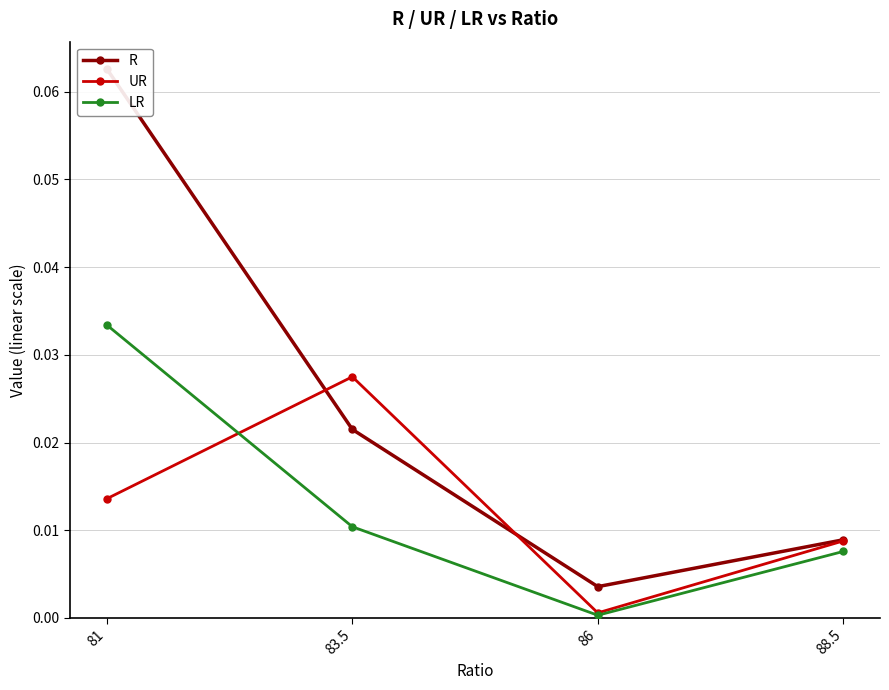

Between 83.5 and 81, which is larger?

81